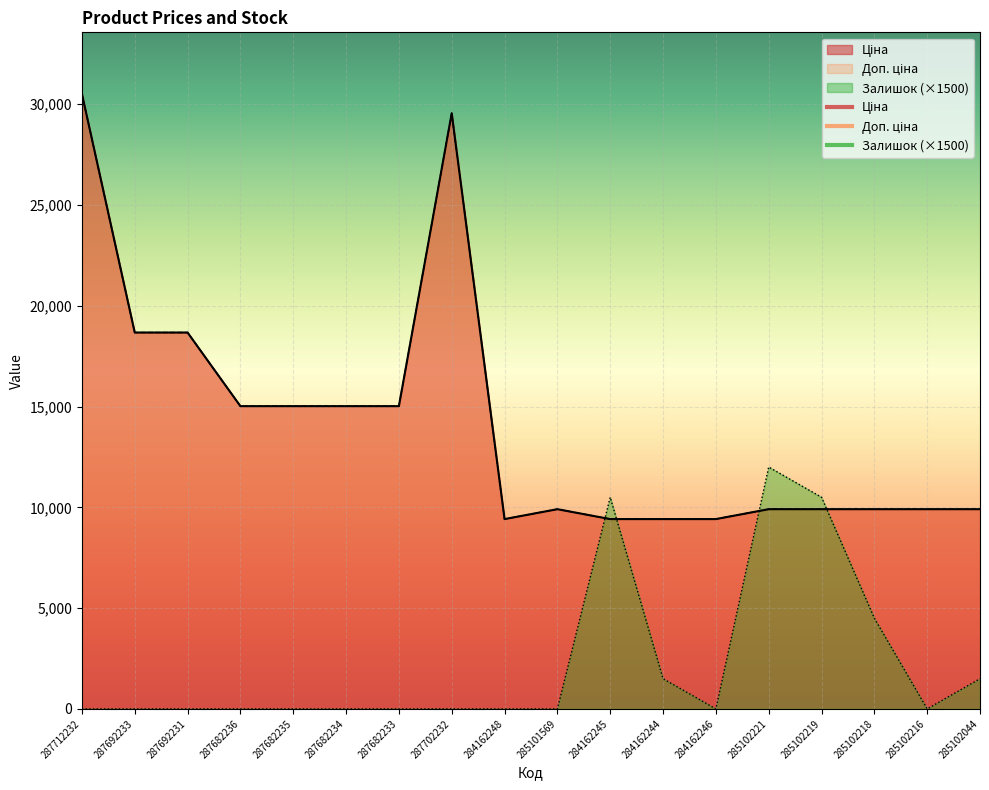

Which category has the lowest value in the Доп. ціна series?

284162248